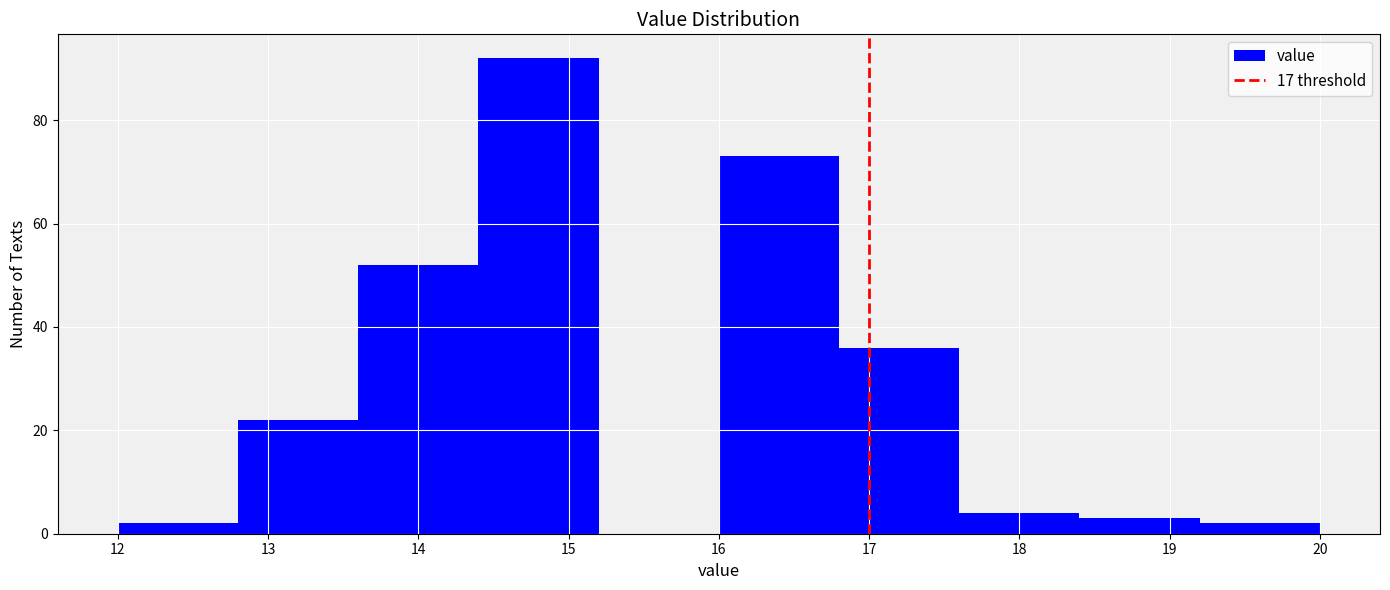

Which range on the x-axis has the tallest bar?

14.4 to 15.2